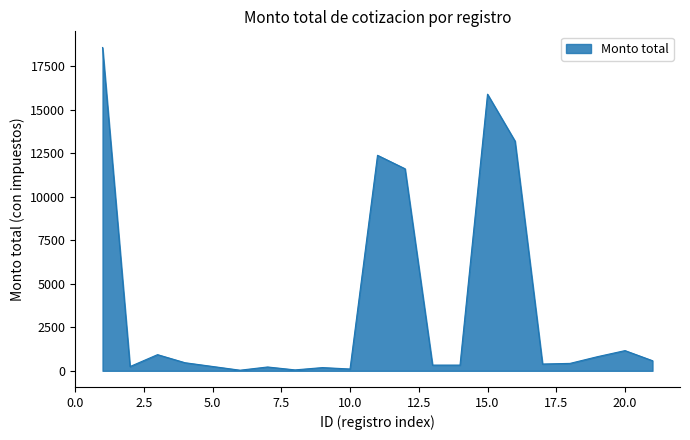

What is the difference between the maximum and minimum values?

18525.0